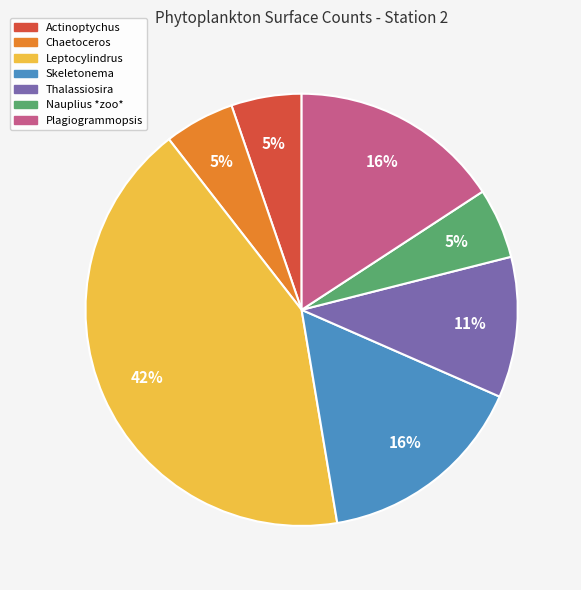

Which slice is the largest?

Leptocylindrus